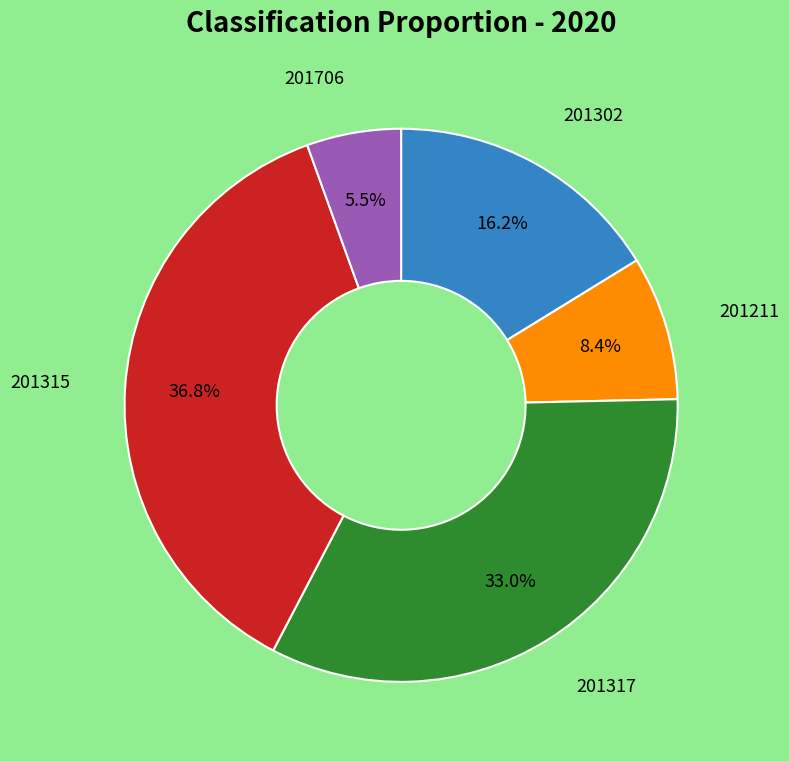

Is there a majority slice in this chart?

No